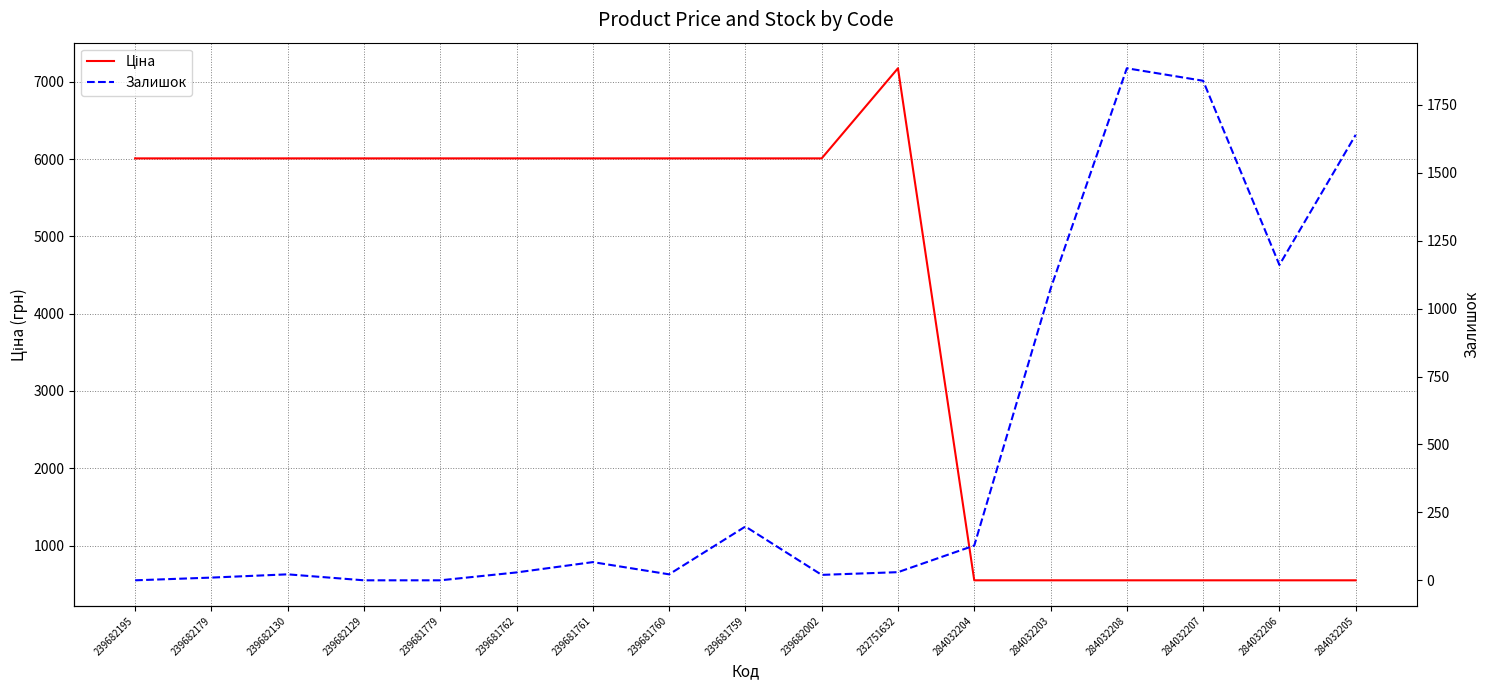

How many data points in Ціна are above 6008?

11